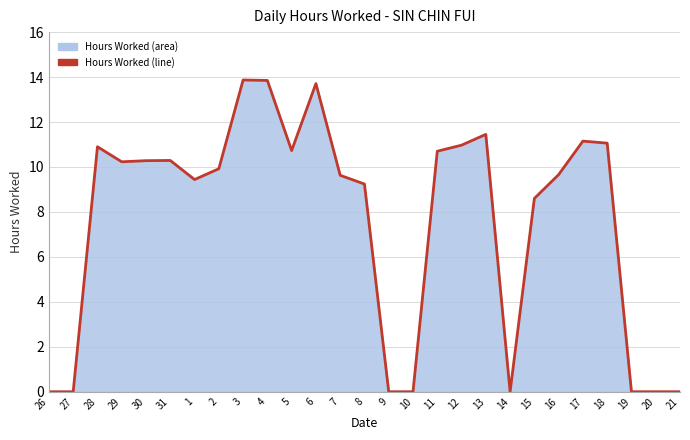

Between 16 and 4, which is larger?

4